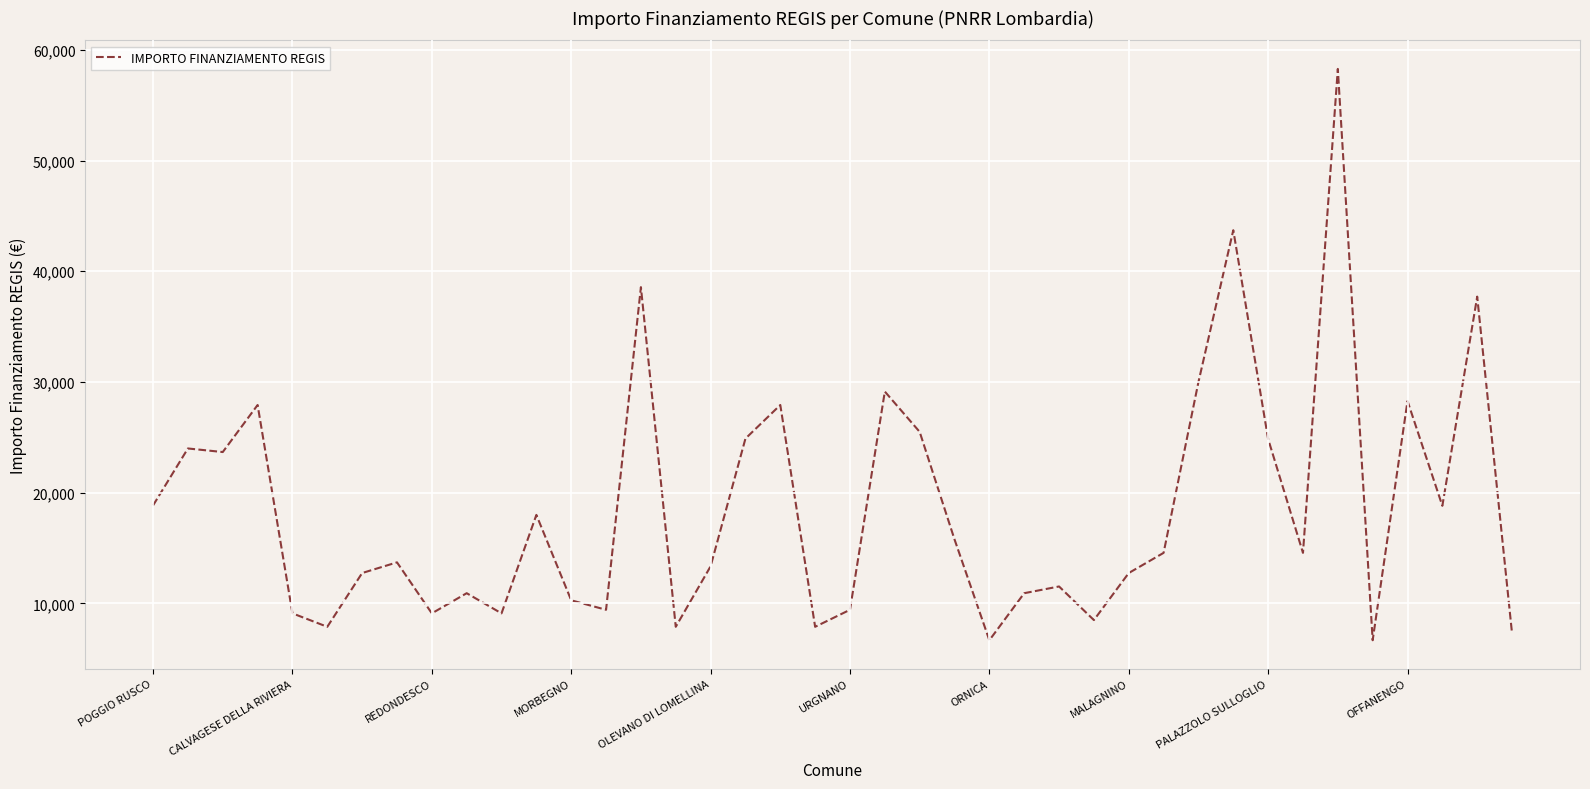

What is the maximum value shown in the chart?

58272